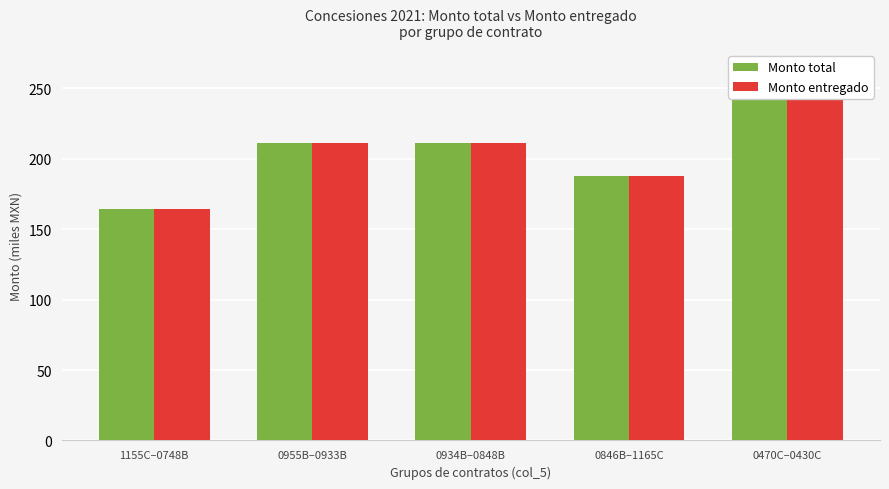

Is it true that Monto total equals 188.0 at 0846B–1165C?

True